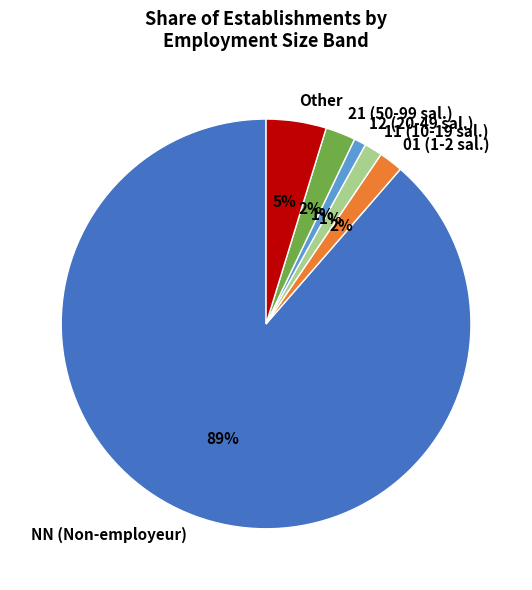

To the nearest percent, what percentage of the pie is Other?

5%